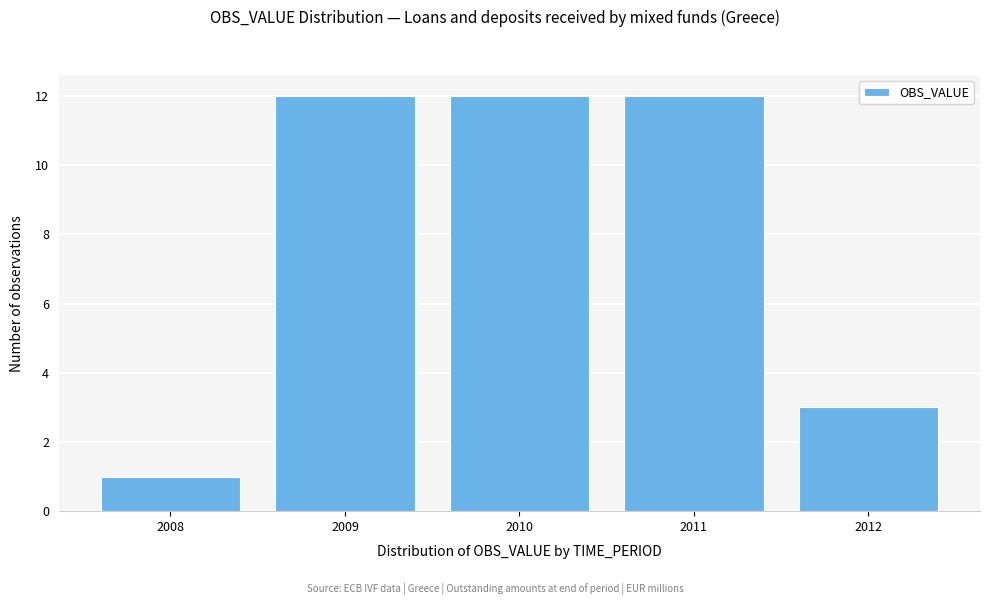

Reading left to right, what are all the values shown in this chart?

2008=1	2009=12	2010=12	2011=12	2012=3